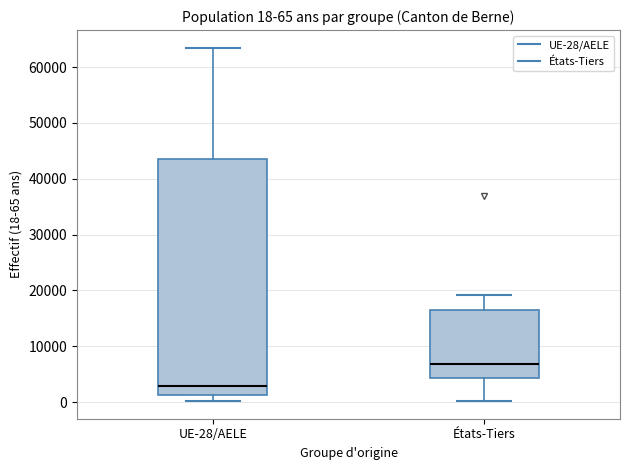

Comparing the boxes themselves (not the whiskers), which one is the tallest?

UE-28/AELE